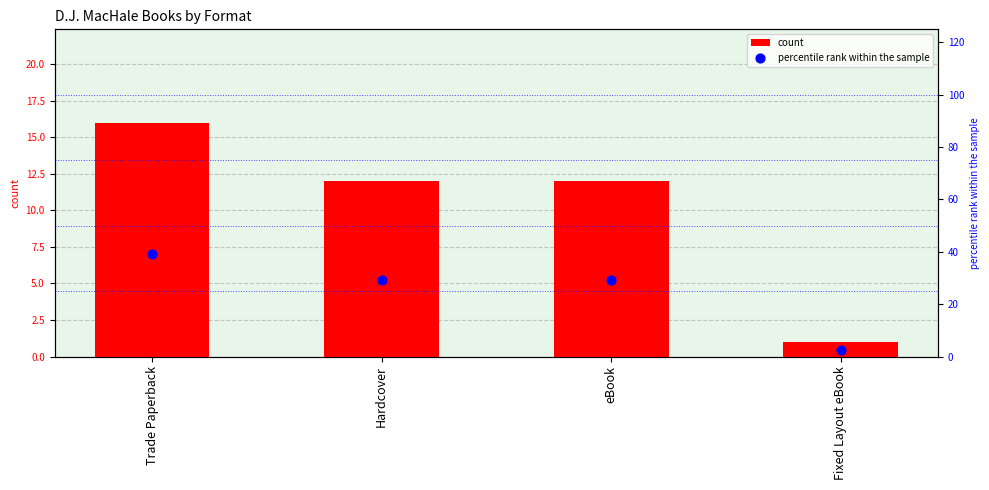

Which series reaches the maximum Y coordinate?

percentile rank within the sample